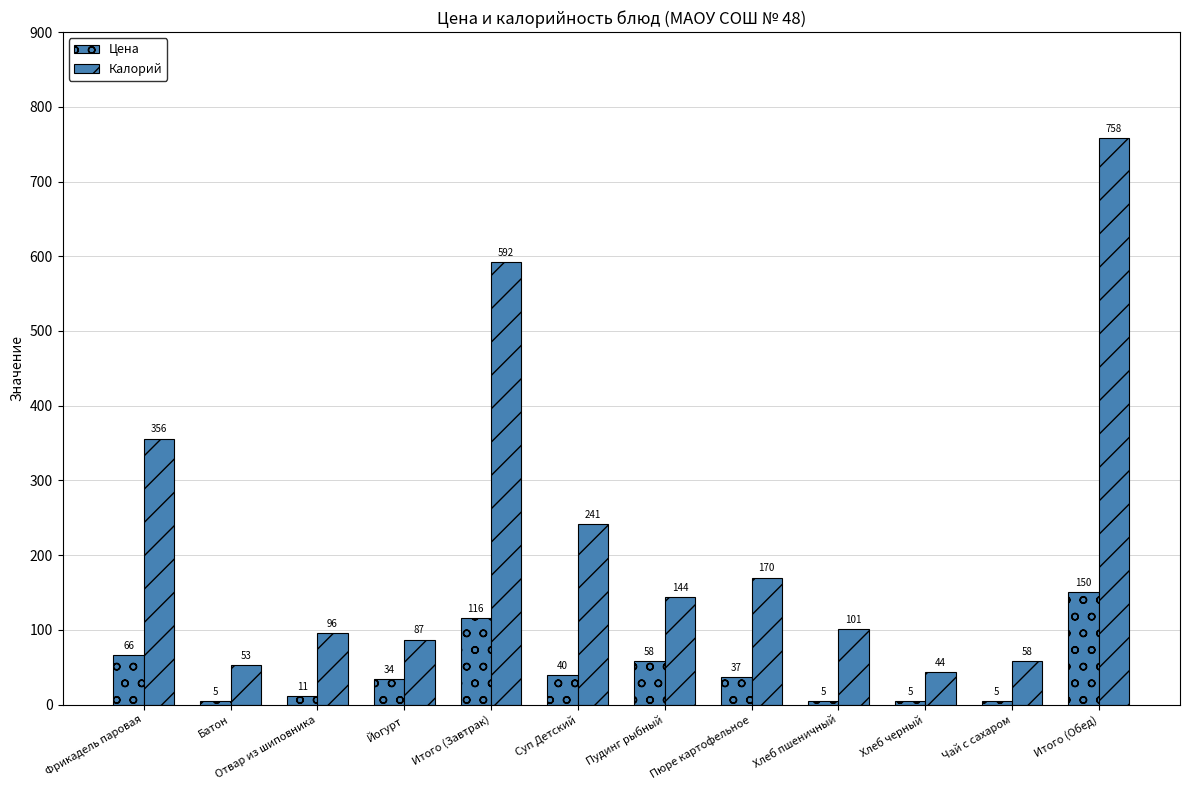

Which series has the largest total across all categories?

Калорий